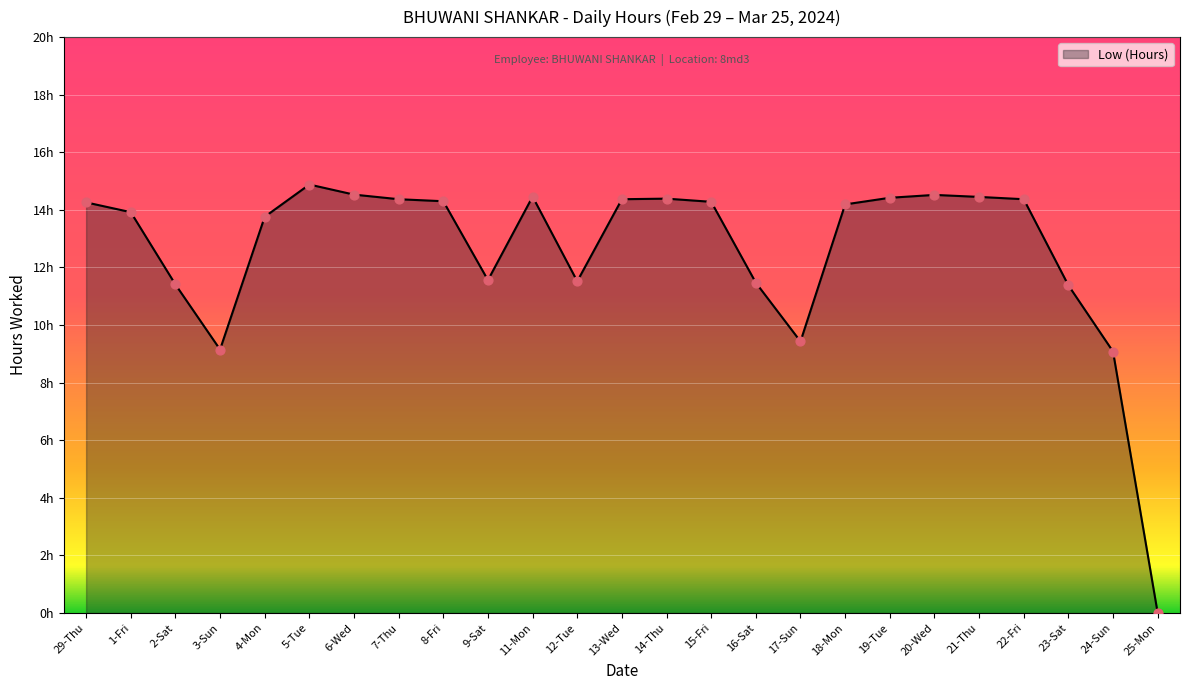

Is this an area chart (filled region under the line)?

Yes